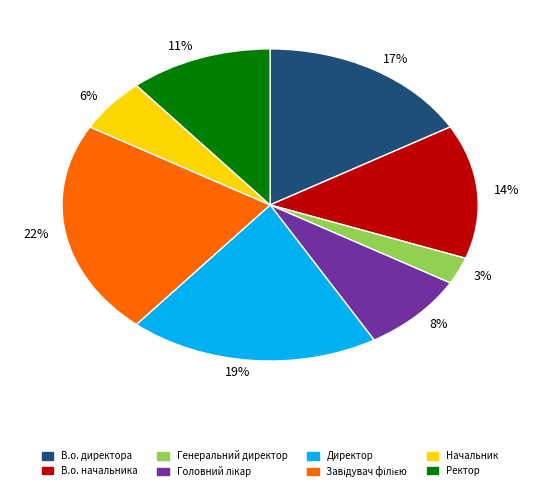

What percentage is the Генеральний директор slice, to the nearest percent?

3%